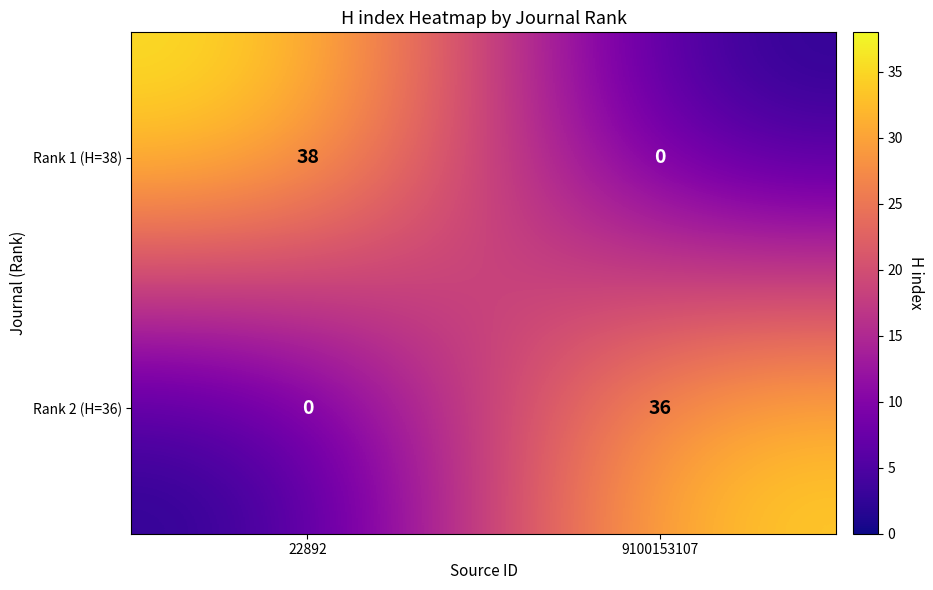

Reading left to right, what are all the values shown in this chart?

Rank 1 (H=38): 38	0
Rank 2 (H=36): 0	36